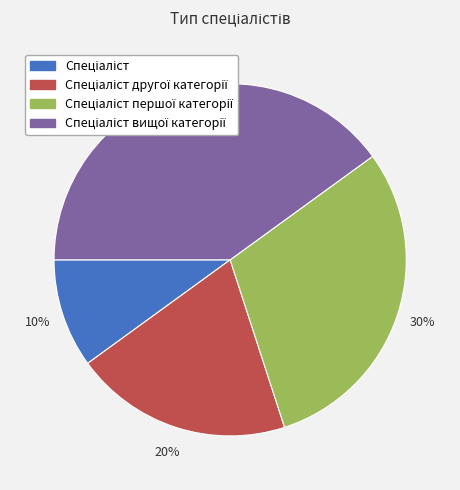

Is there a majority slice in this chart?

No